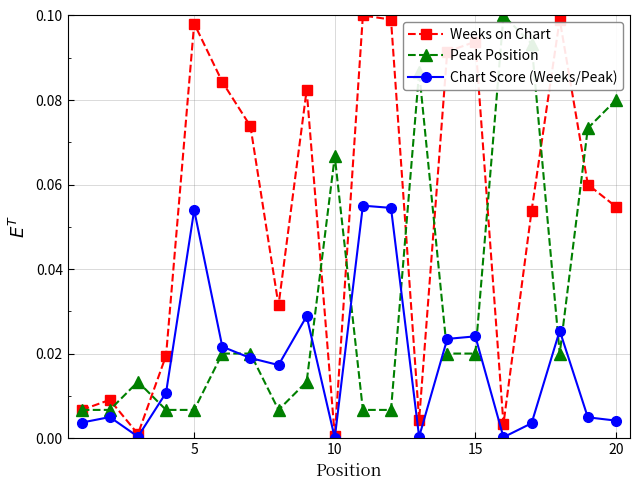

How many interior local valleys does the Weeks on Chart series have?

5